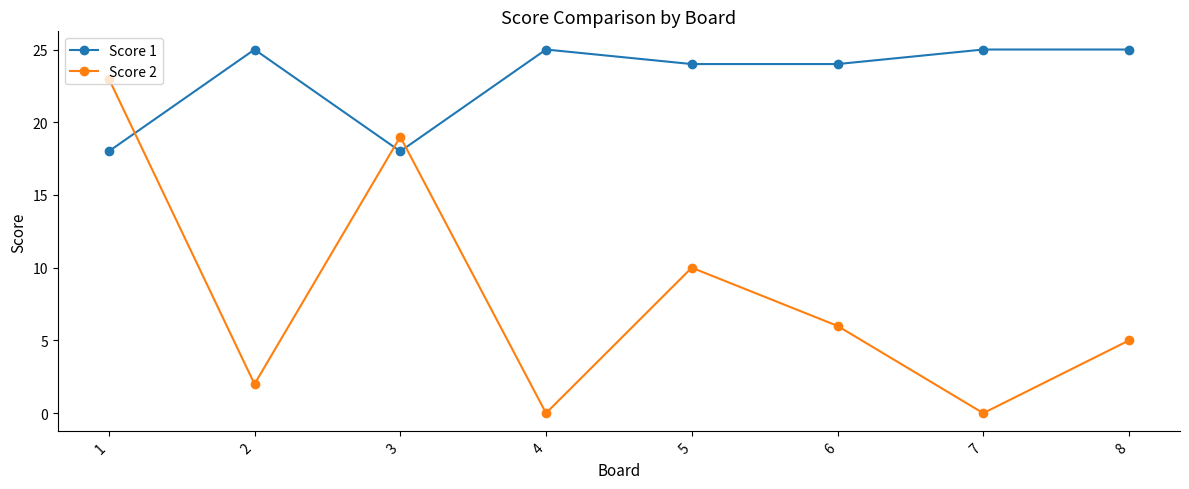

Which series has the largest range (max minus min)?

Score 2